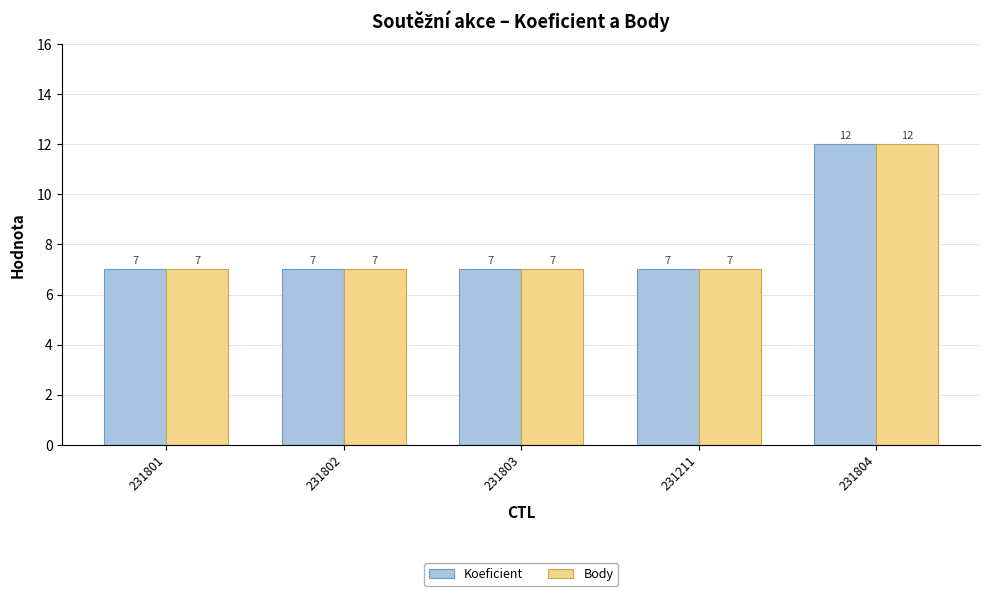

What is the minimum value shown in the chart?

7